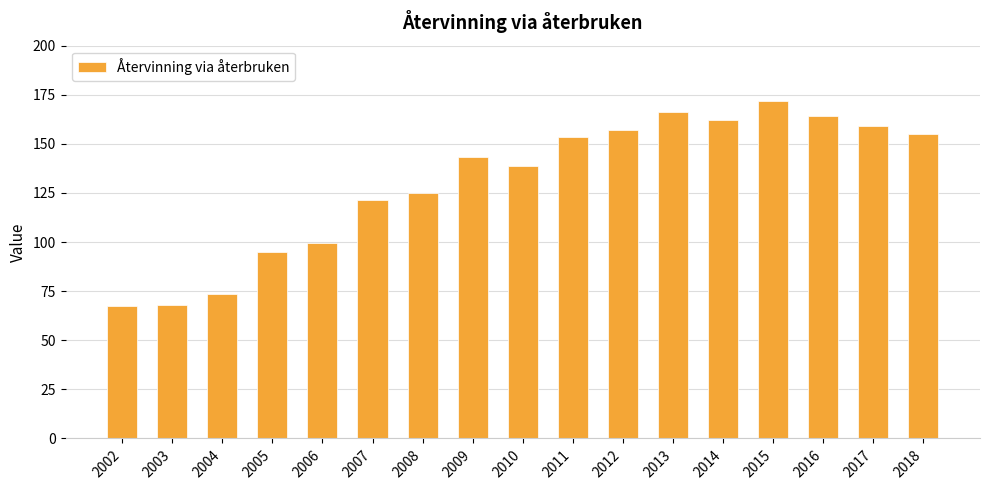

Are the bars grouped side by side (vs. stacked)?

No